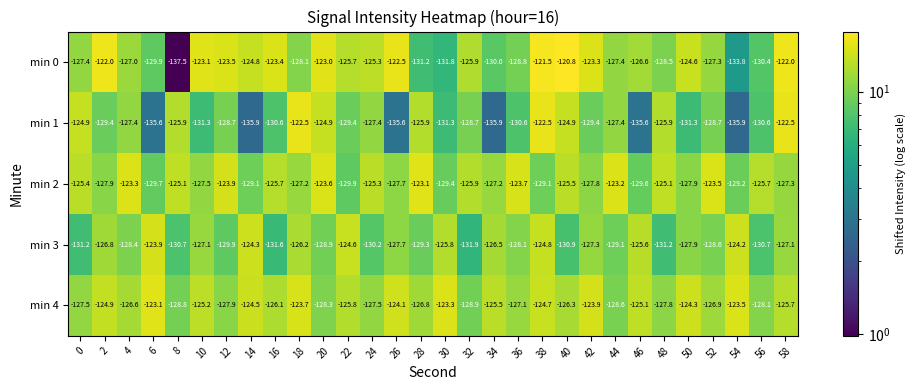

How many data points does each series have?

30